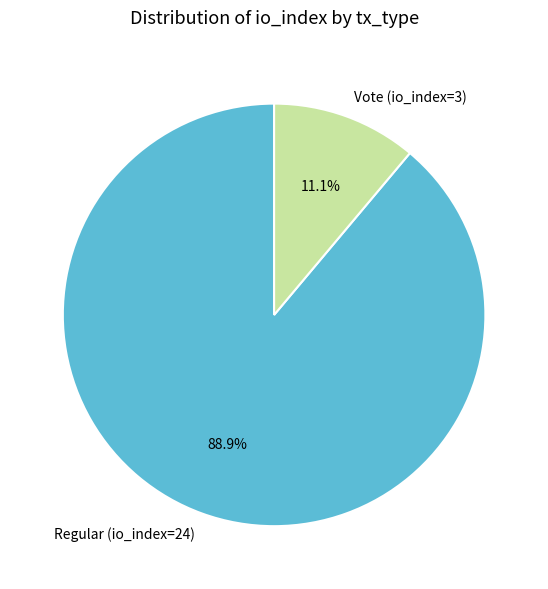

The Regular (io_index=24) slice represents 81% of the pie. True or false?

False